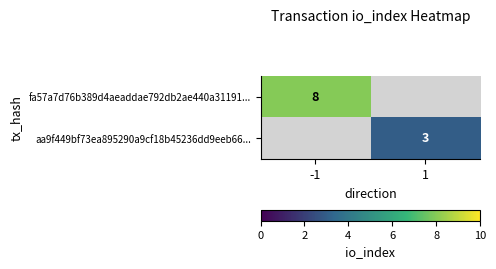

Is it true that aa9f449bf73ea895290a9cf18b45236dd9eeb66... equals 3.0 at 1?

True